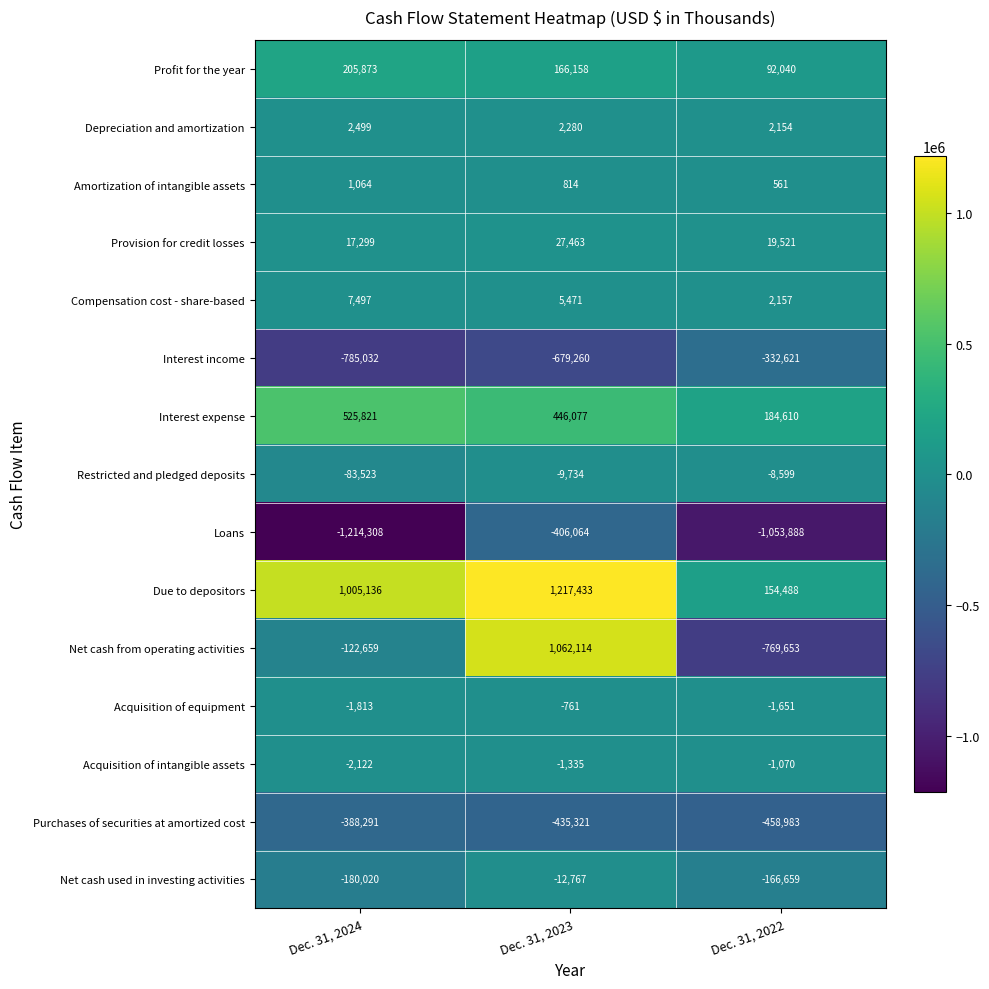

Which label corresponds to the smallest value in the chart?

Dec. 31, 2024